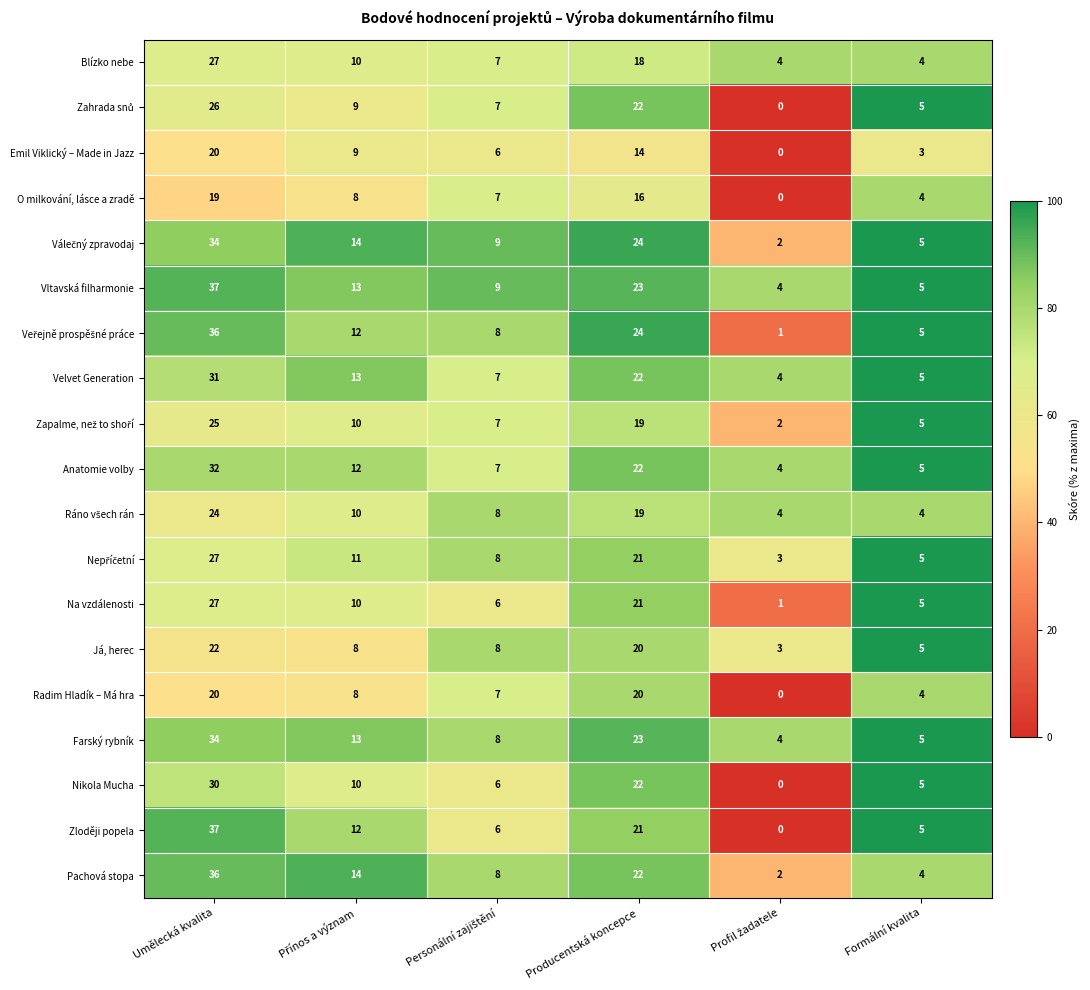

Which series has the widest spread of values?

Zloději popela